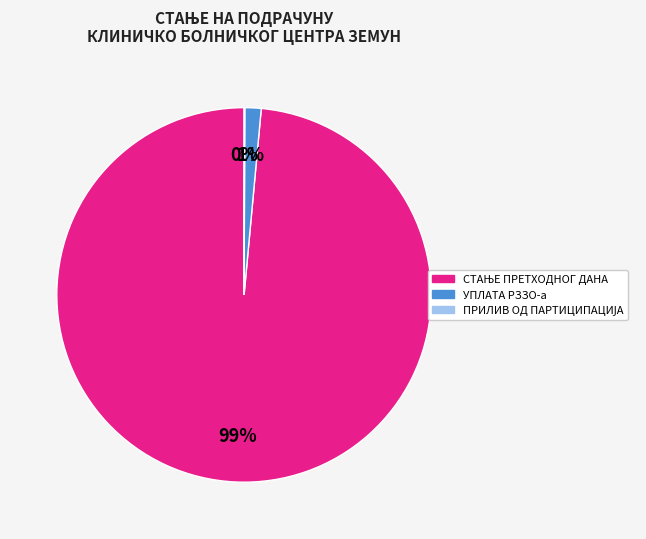

What percentage is the УПЛАТА РЗЗО-а slice, to the nearest percent?

1%